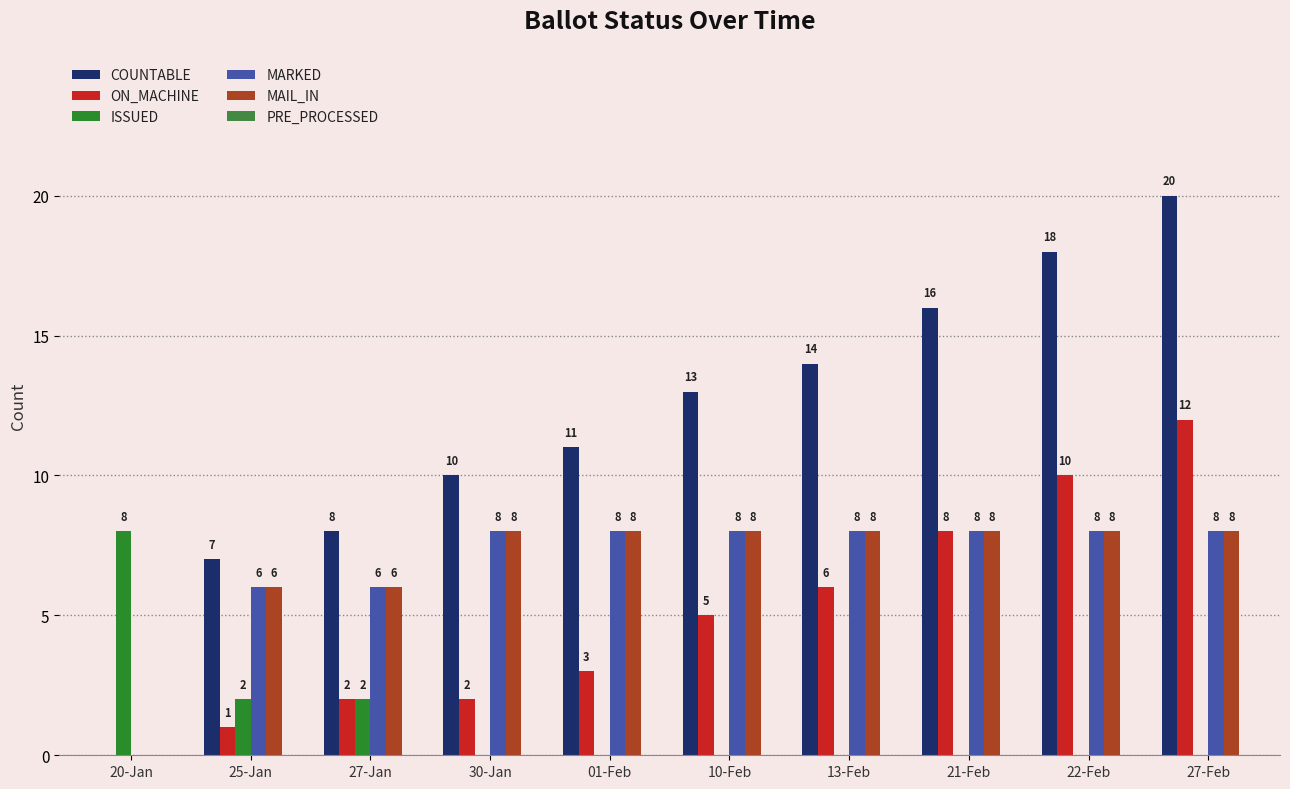

Is the value of MARKED at 27-Jan greater than the value of ON_MACHINE at 20-Jan?

Yes